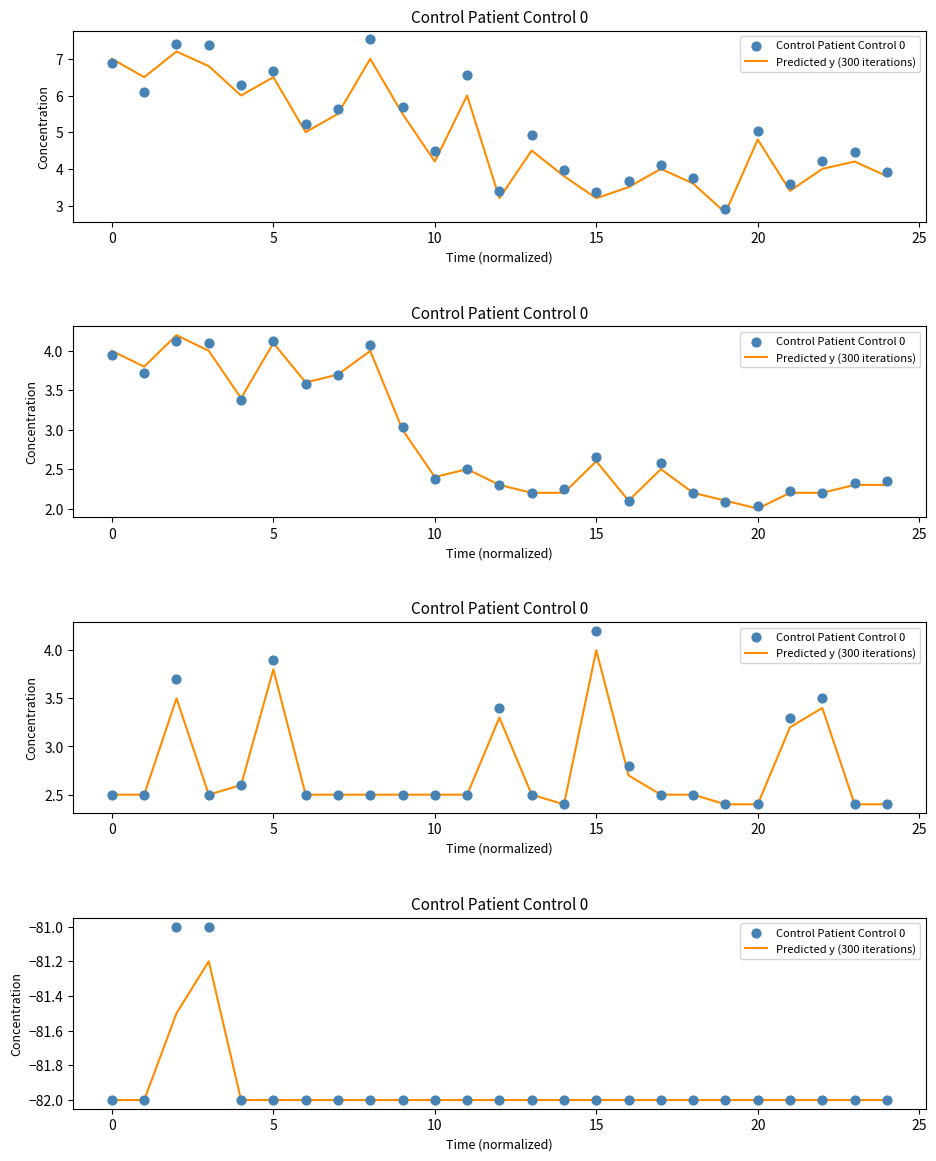

Which series reaches the maximum Y coordinate?

Control Patient Control 0